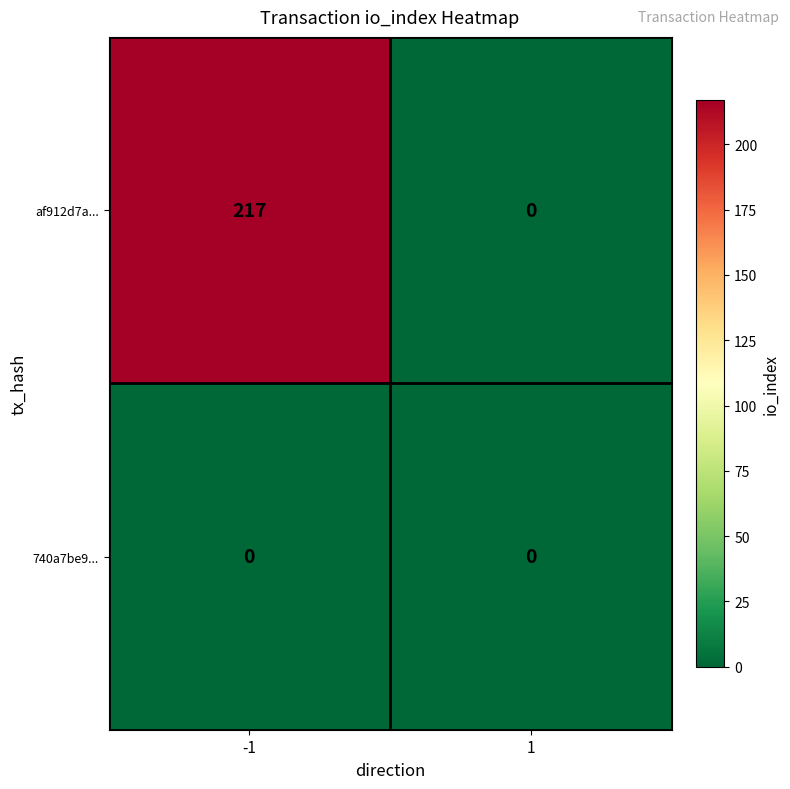

True or false: af912d7a... has a value of 146 at -1.

False